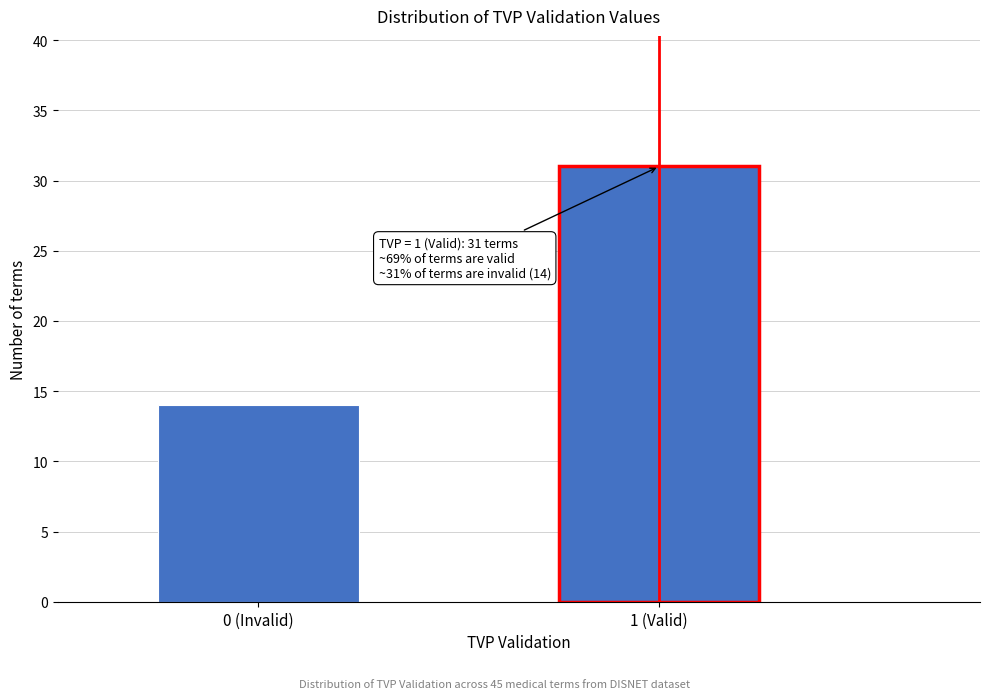

Reading right to left, transcribe all the data shown in this chart.

31	14